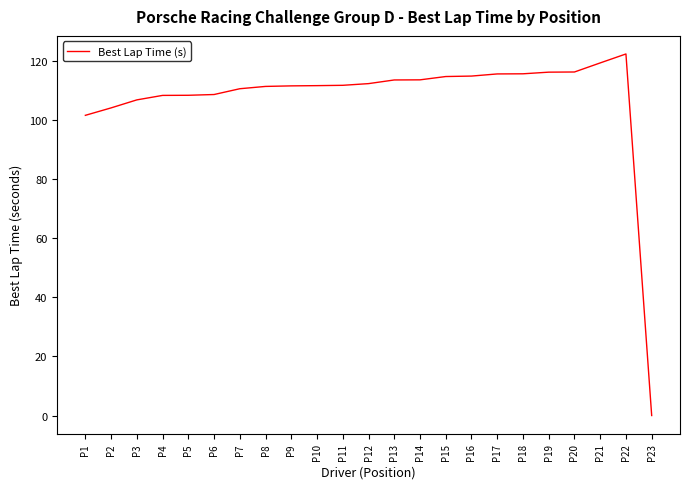

What is the difference between the values at P3 and P9?

4.7